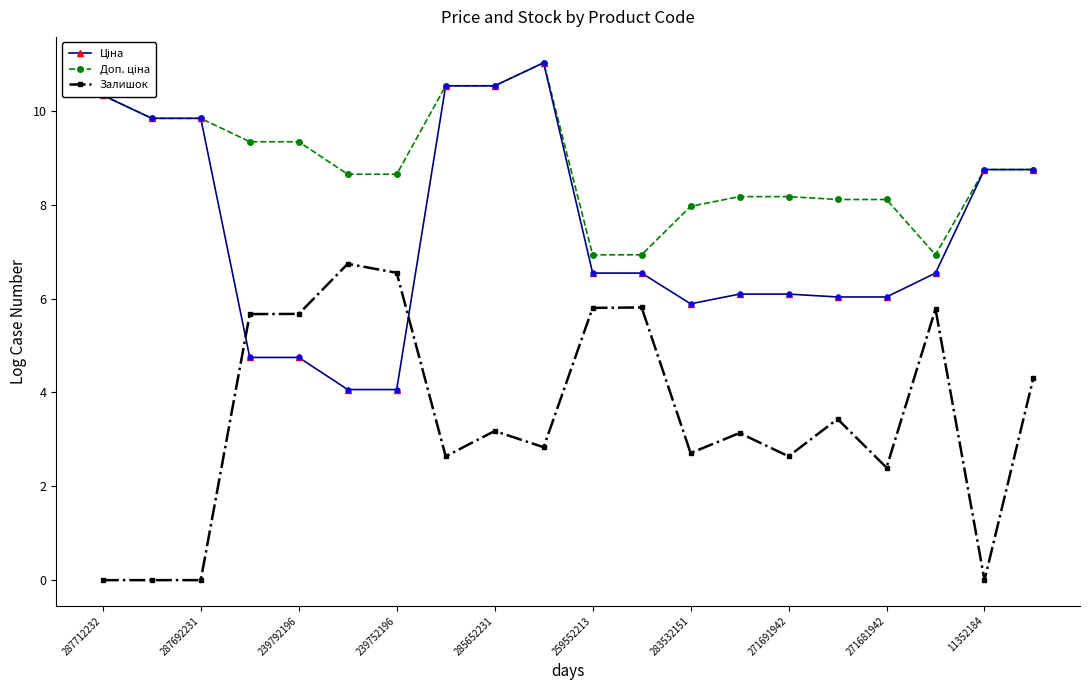

What is the maximum value shown in the chart?

11.0